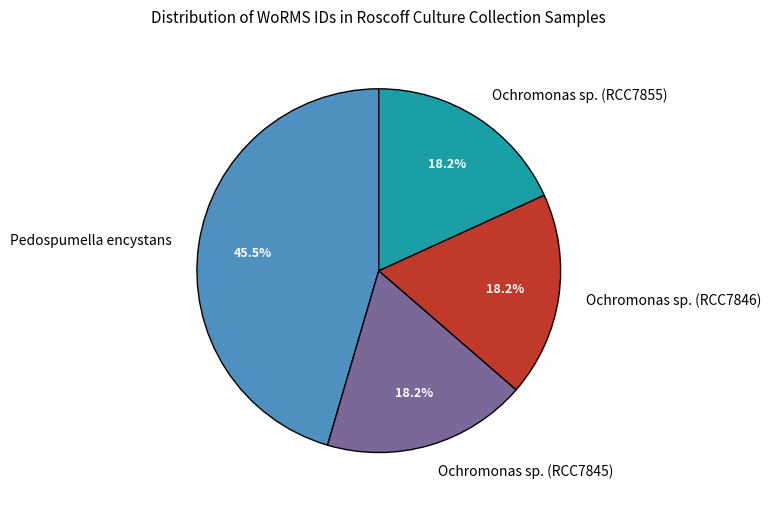

True or false: Pedospumella encystans accounts for 34% of the total.

False